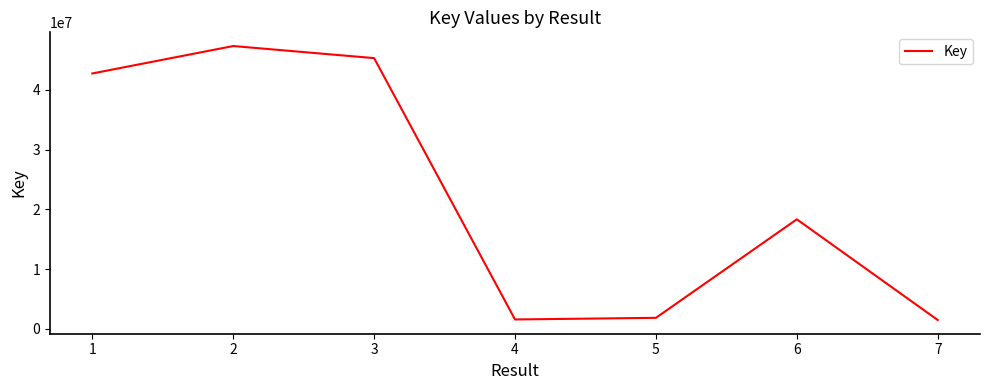

How many interior local valleys (lower than both neighbors) does the data have?

1